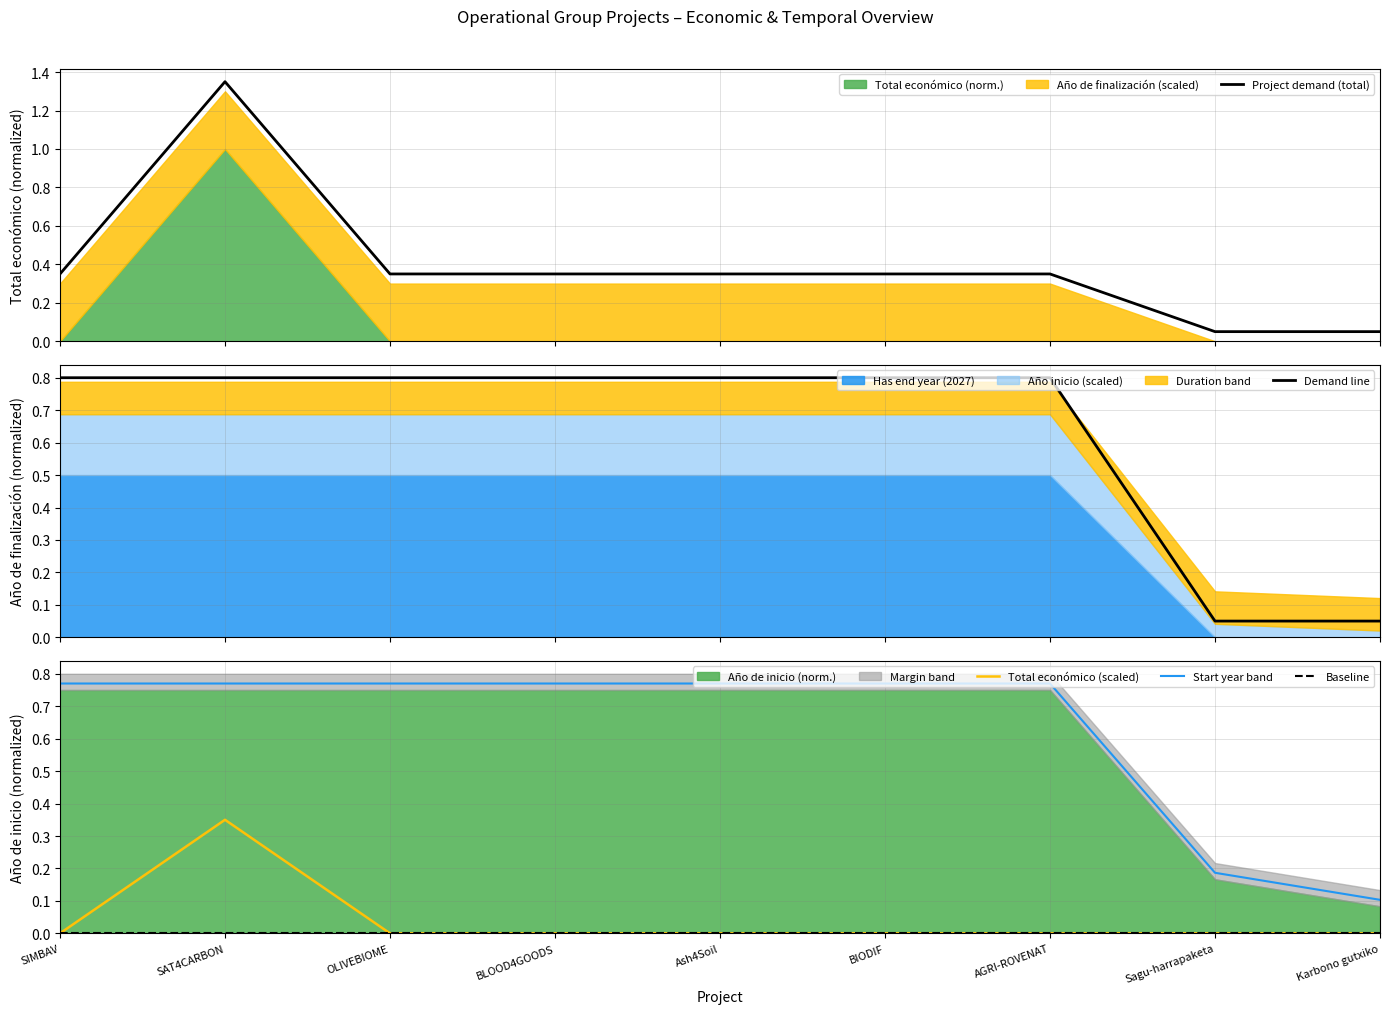

The value of Demand line at AGRI-ROVENAT is 0.8. True or false?

True